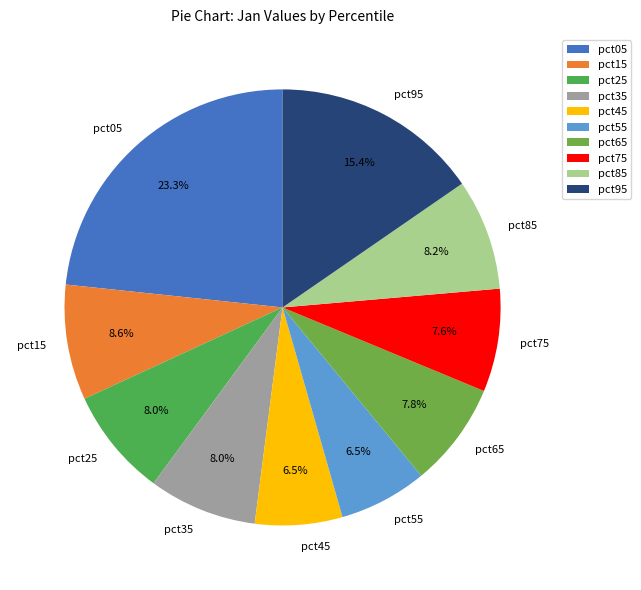

What is the largest slice in the pie chart?

pct05